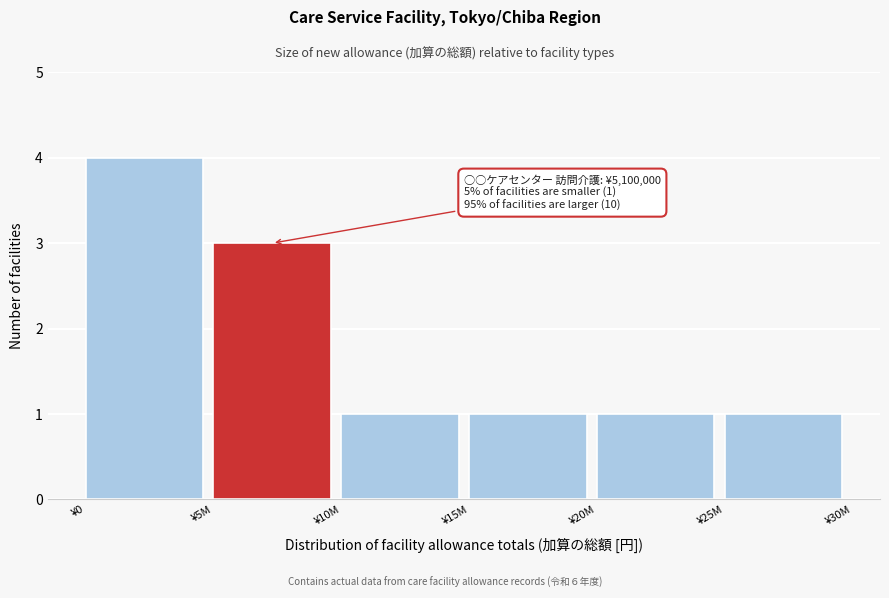

Reading left to right, what are all the values shown in this chart?

4	3	1	1	1	1